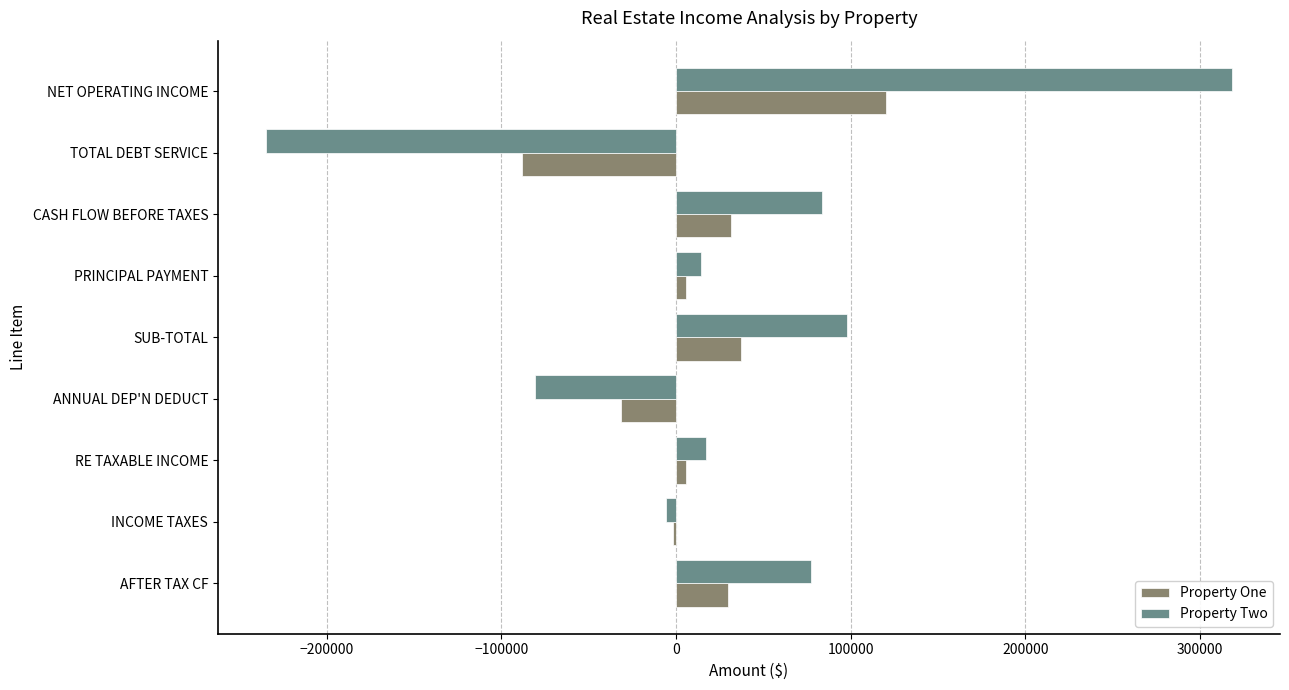

Which series has the largest total across all categories?

Property Two